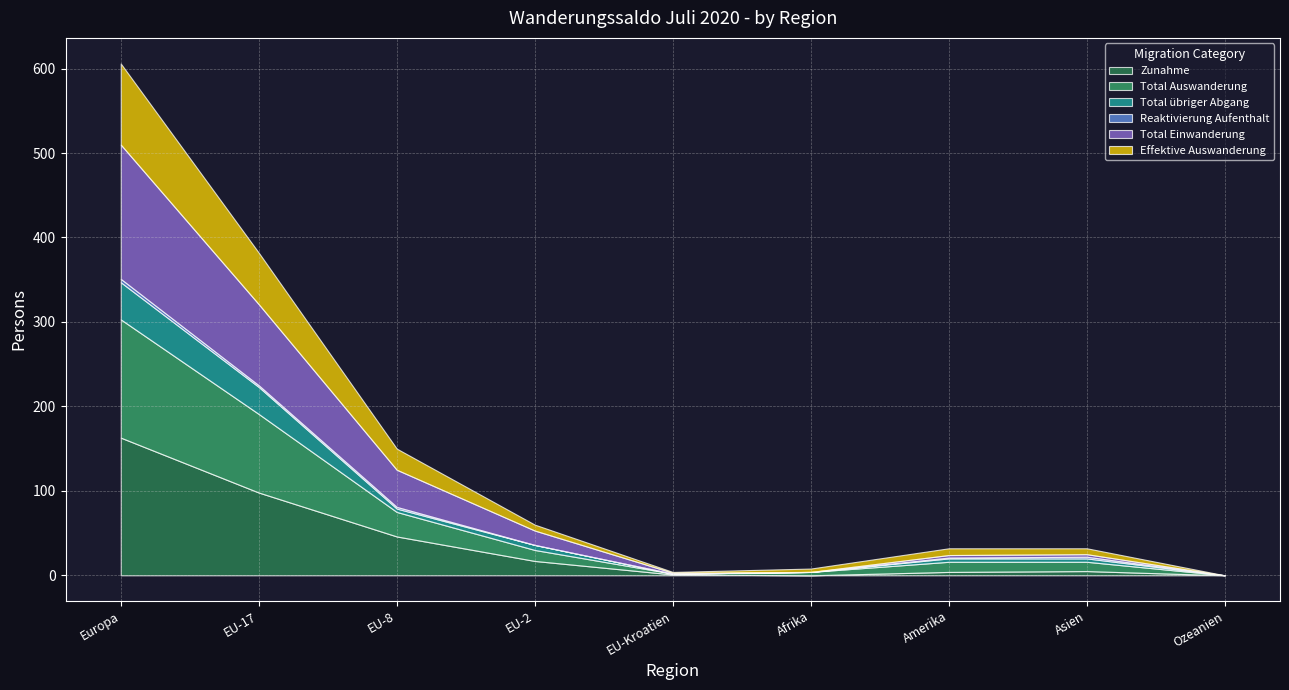

Between EU-17 and Amerika, which series saw the biggest shift?

Zunahme